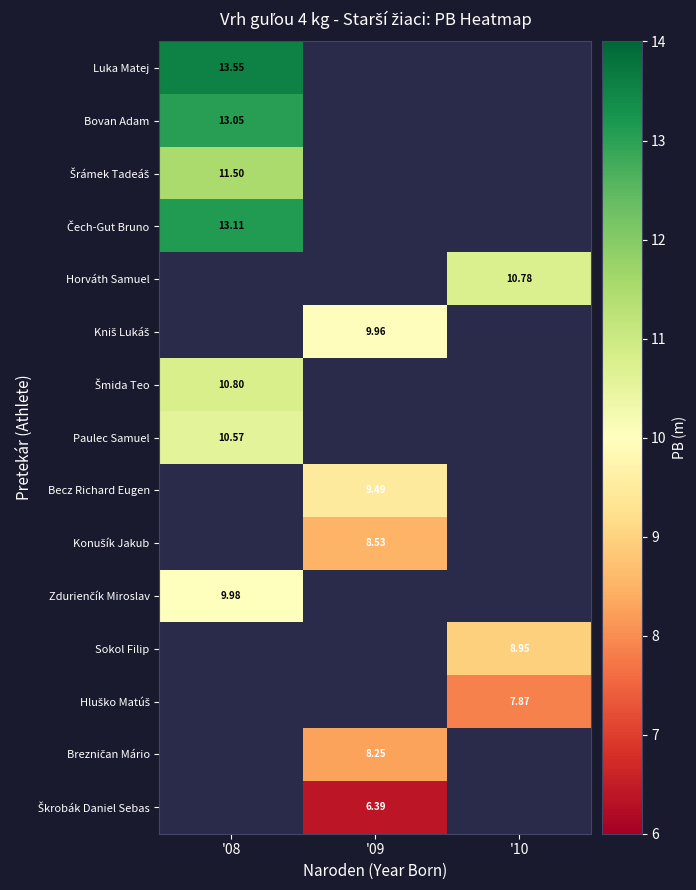

At how many categories does at least one series exceed 11?

1